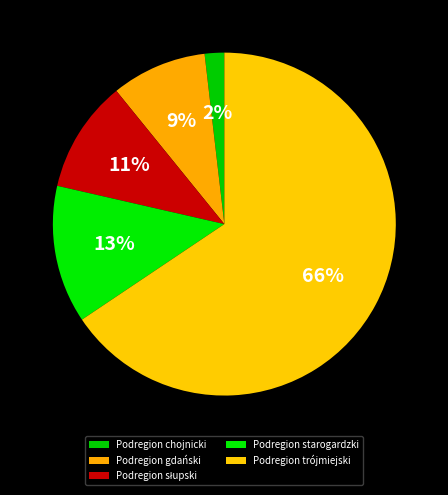

What percentage is the Podregion starogardzki slice, to the nearest percent?

13%